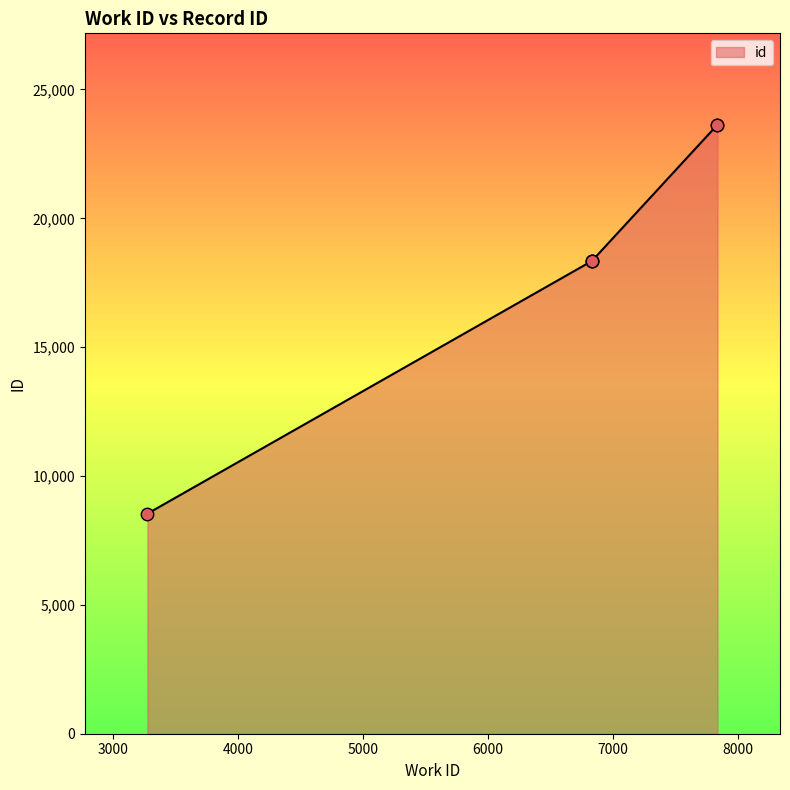

Which has a higher value, 7837 or 6836?

7837